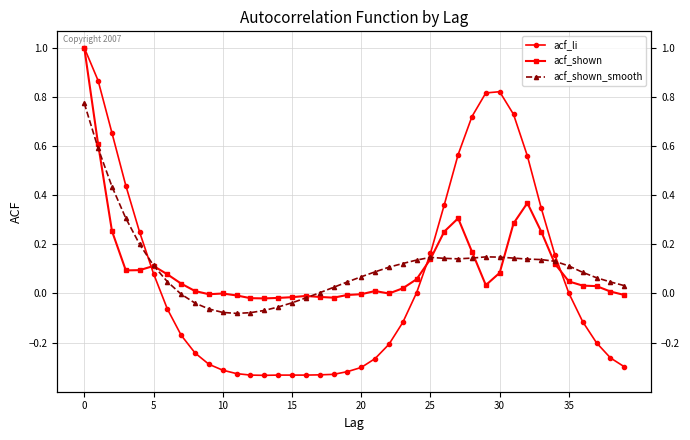

After their last crossing, which series has the higher values: acf_shown_smooth or acf_li?

acf_shown_smooth